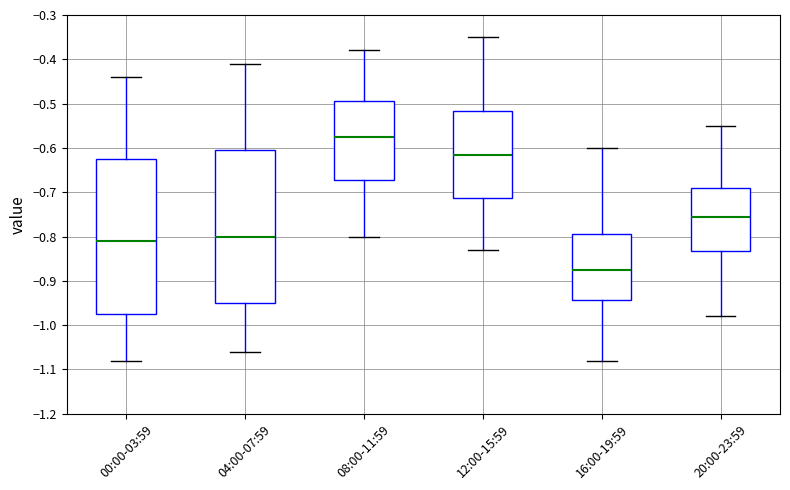

Where does the upper whisker of the box for 08:00-11:59 end on the y-axis? The values are not printed on the chart, so give them approximately, as read against the axis.

-0.38